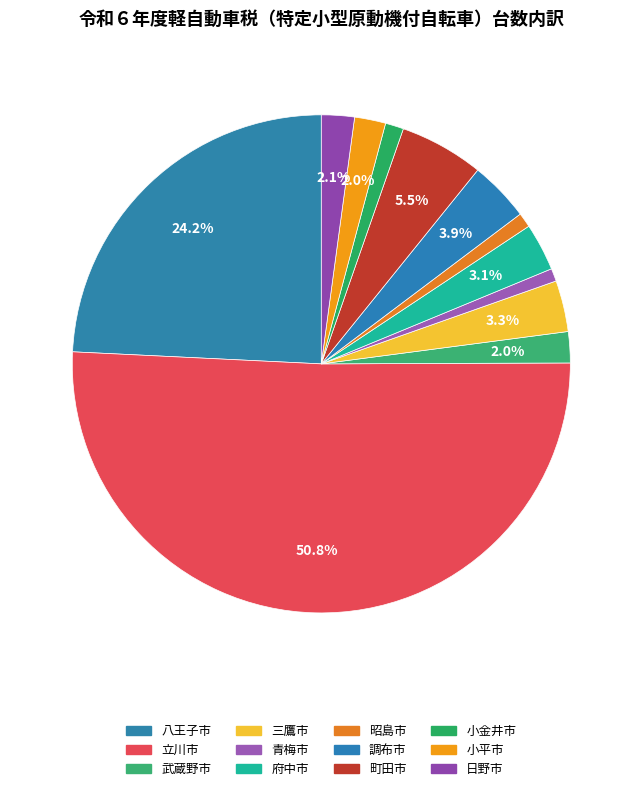

Is it true that 小金井市 is 11% of the pie?

False